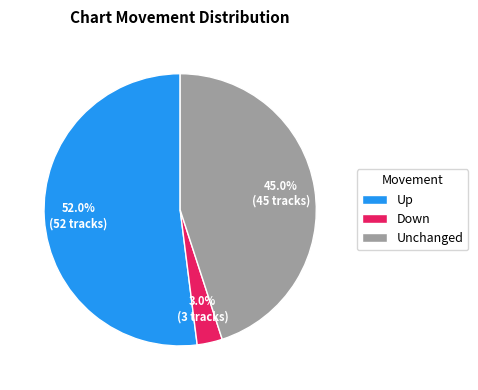

Does any single category account for the majority?

Yes